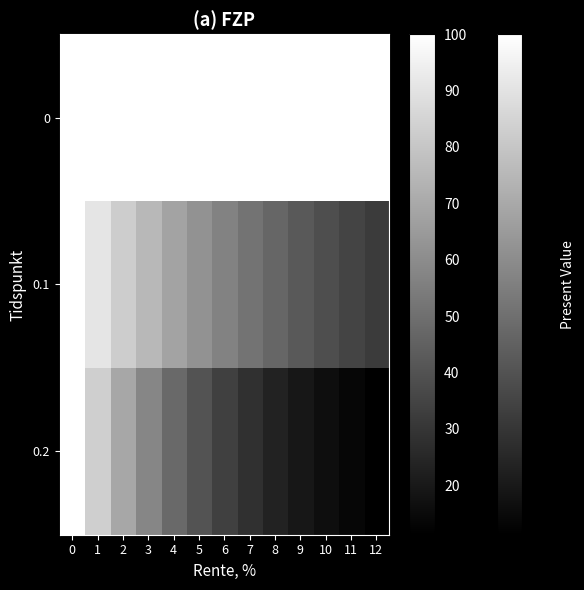

Reading right to left, list all the values displayed in this chart.

0: 12=100.0	11=100.0	10=100.0	9=100.0	8=100.0	7=100.0	6=100.0	5=100.0	4=100.0	3=100.0	2=100.0	1=100.0	0=100.0
0.1: 12=31.9	11=35.0	10=38.6	9=42.4	8=46.7	7=51.3	6=56.4	5=62.1	4=68.3	3=75.1	2=82.6	1=90.9	0=100.0
0.2: 12=11.2	11=13.5	10=16.2	9=19.4	8=23.3	7=27.9	6=33.5	5=40.2	4=48.2	3=57.9	2=69.4	1=83.3	0=100.0